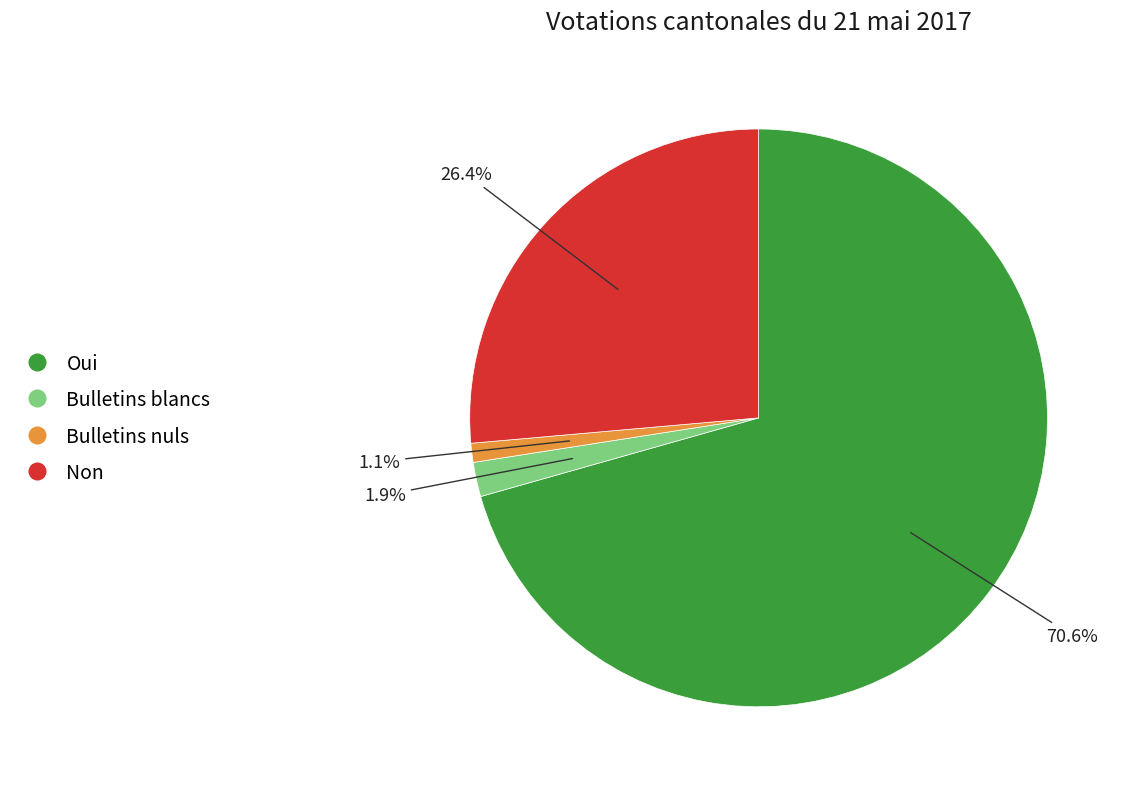

Count the number of slices in the pie.

4